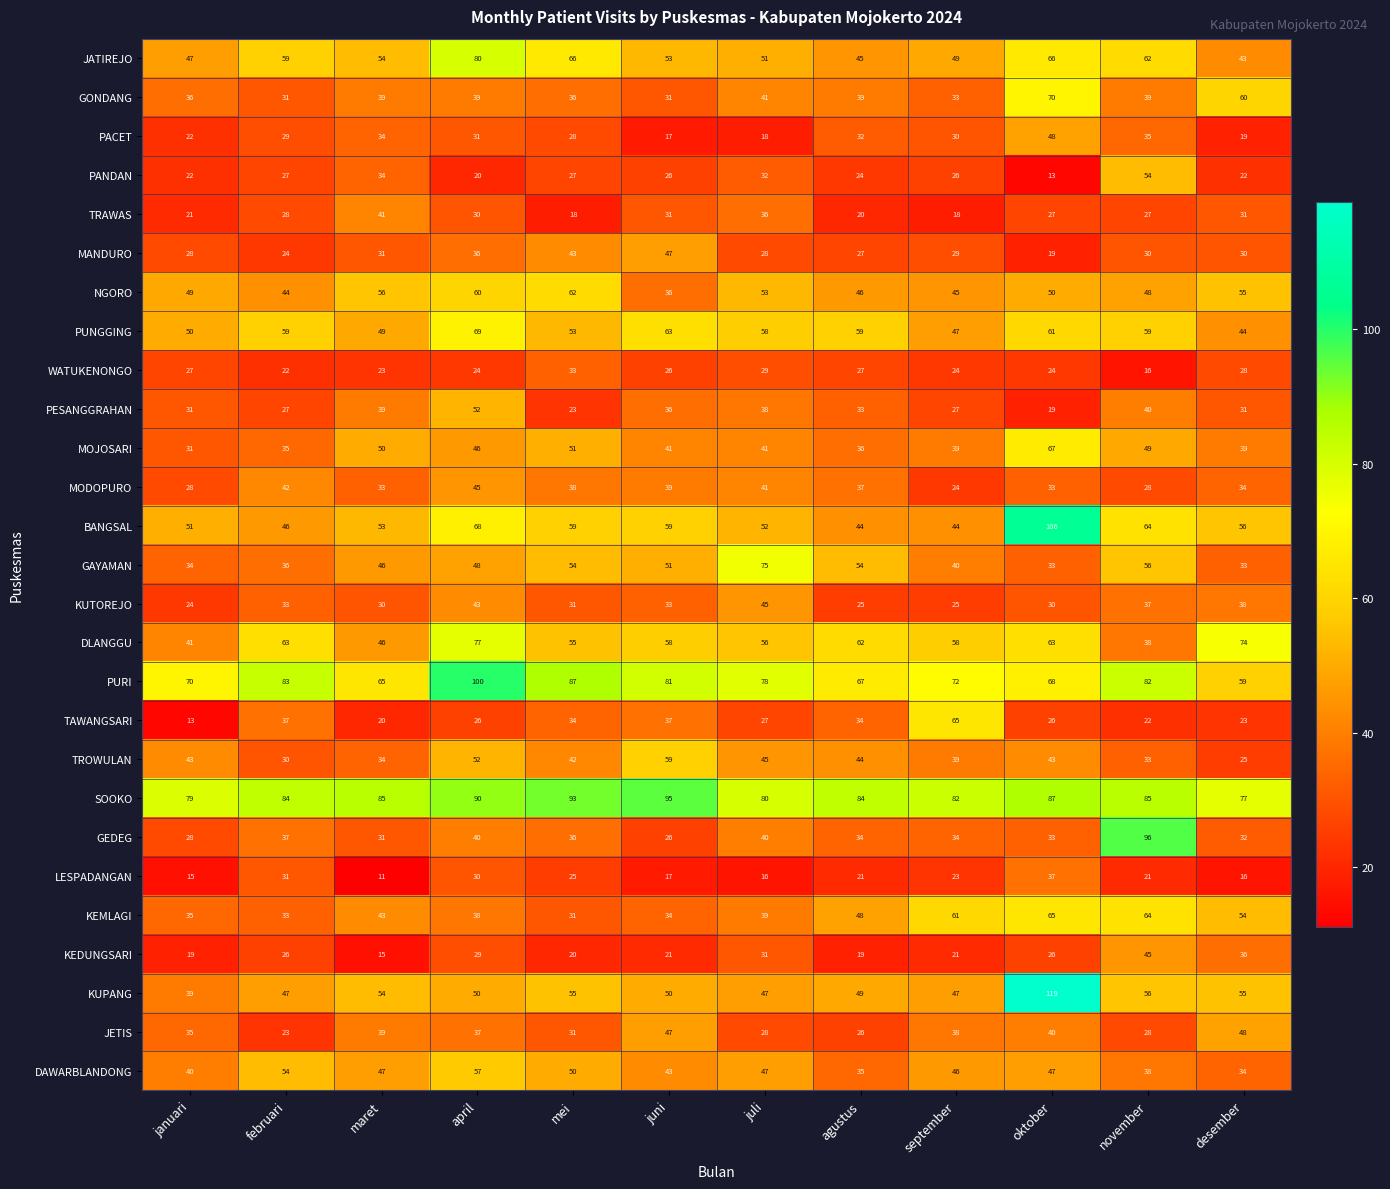

At how many categories does at least one series exceed 50?

12